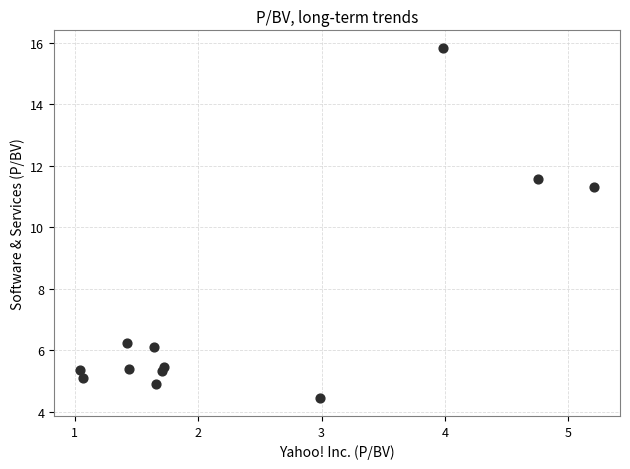

What is the range of Y values (max minus min)?

11.4